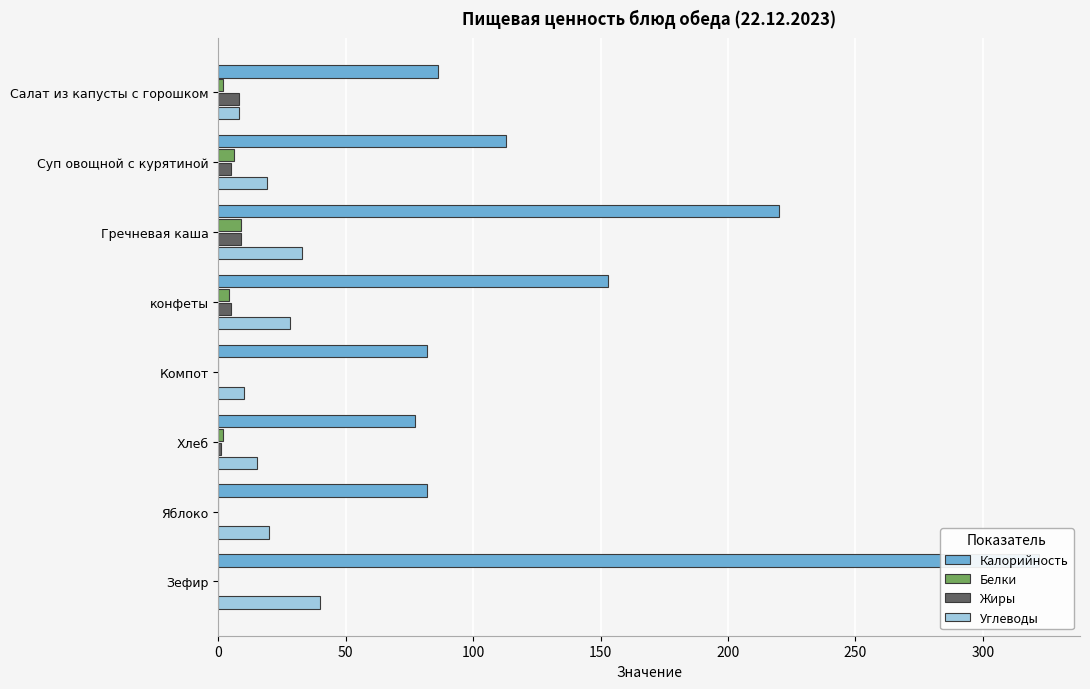

Does the chart contain any negative values?

No